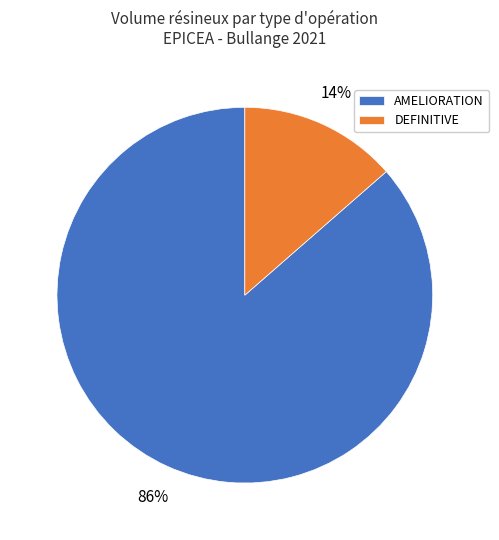

Which category has the smallest portion of the pie?

DEFINITIVE